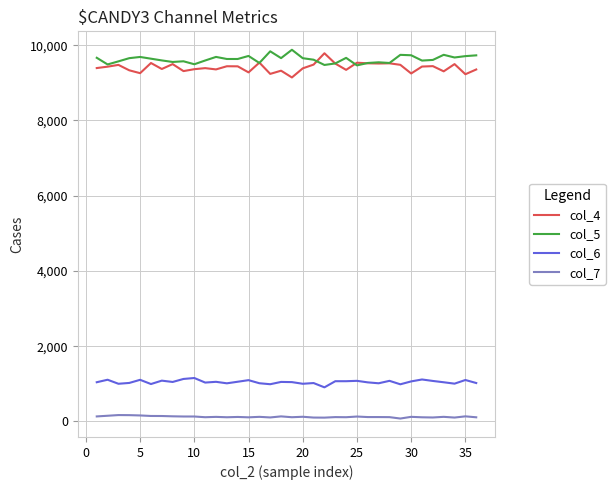

How many lines are shown in the chart?

4